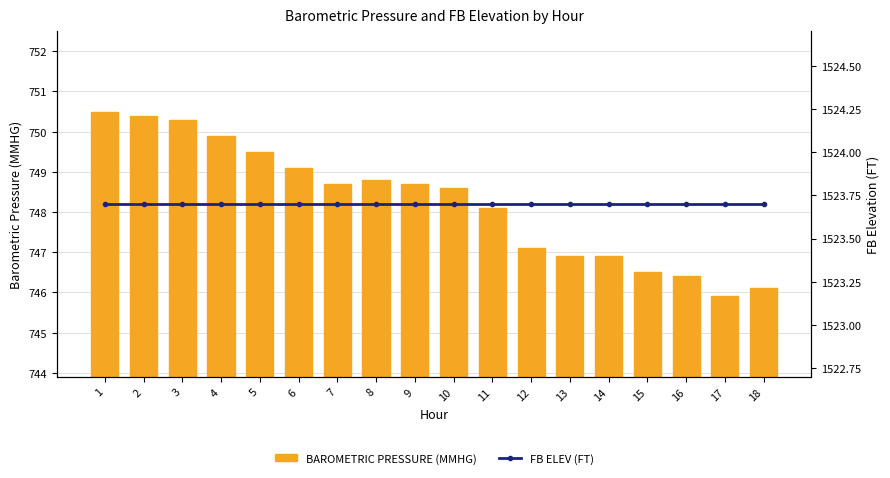

Which category has the lowest value in the FB ELEV (FT) series?

1